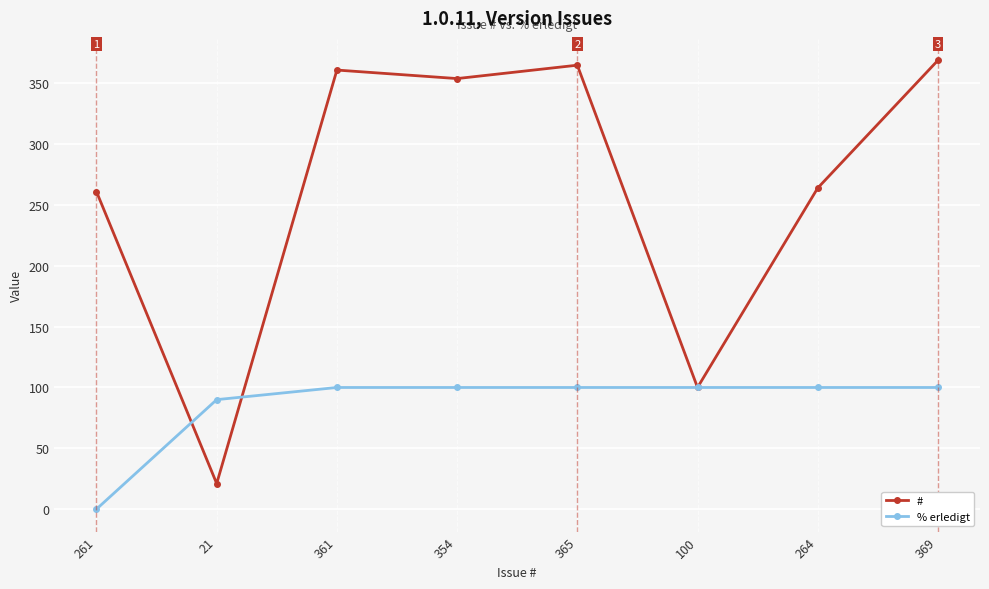

Between which two adjacent categories do % erledigt and # first intersect?

261 and 21